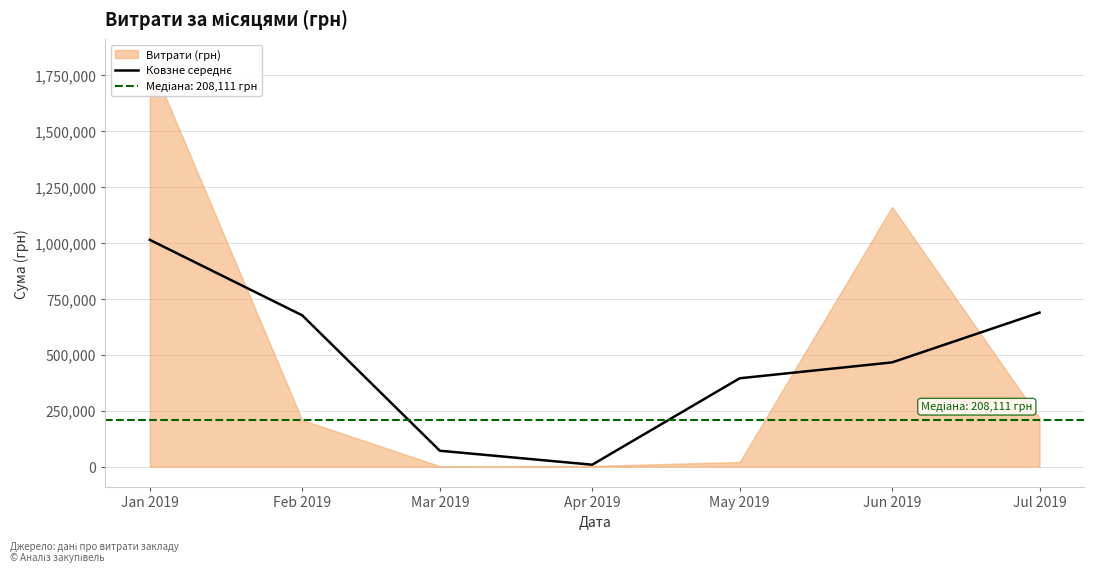

The chart shows a value of 116194.2 at Mar 2019. True or false?

False